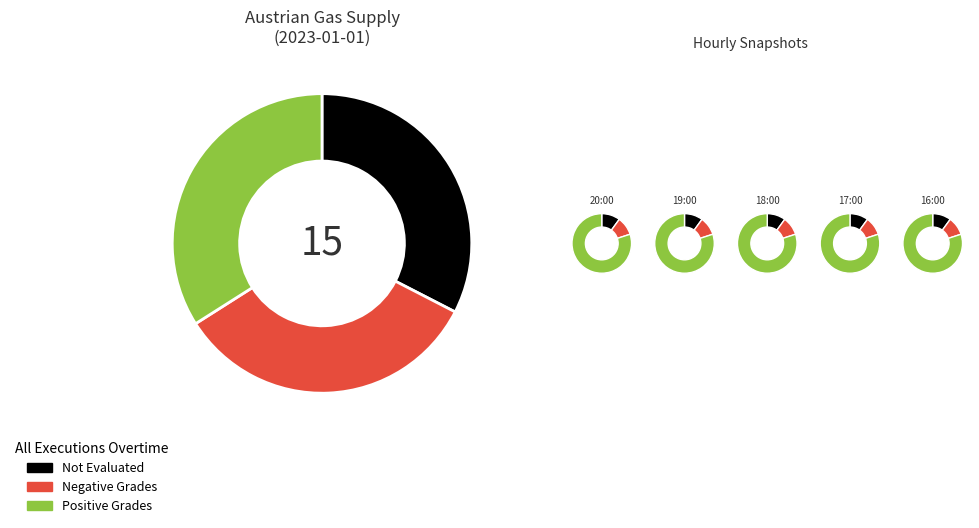

Rank the categories by value from highest to lowest.

Positive Grades, Negative Grades, Not Evaluated